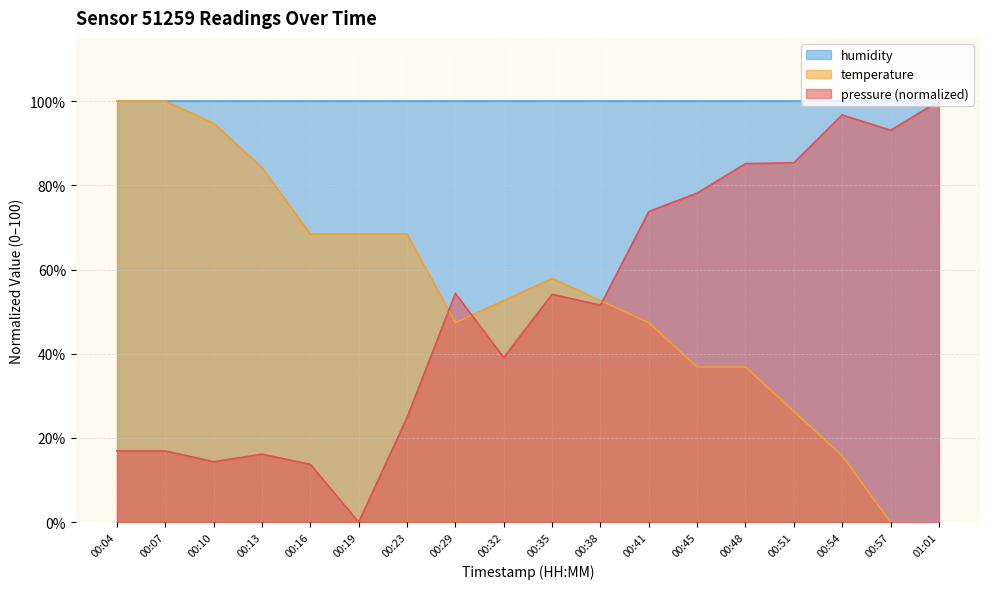

How many interior local valleys does the temperature series have?

1